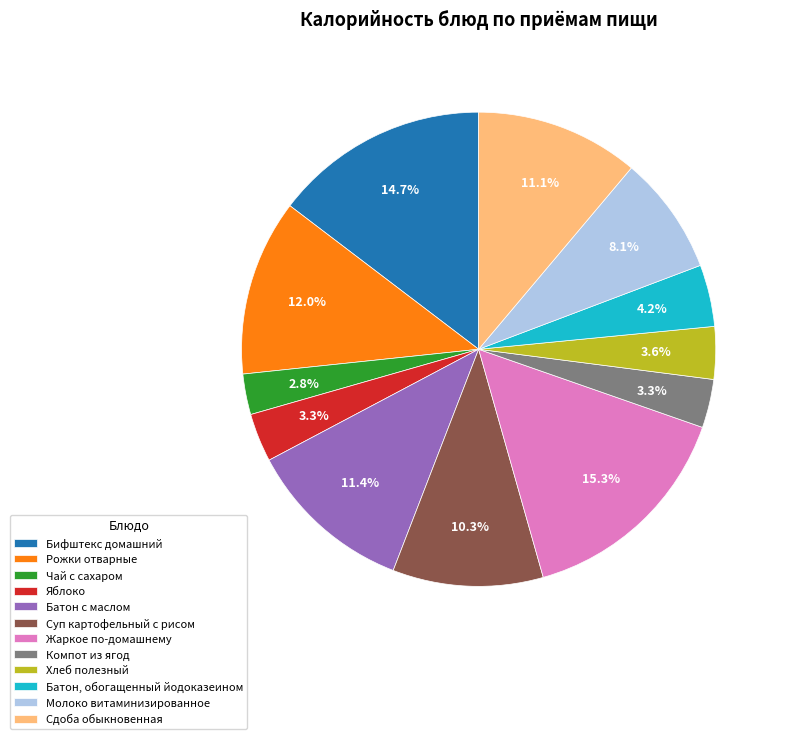

How many slices are in this pie chart?

12